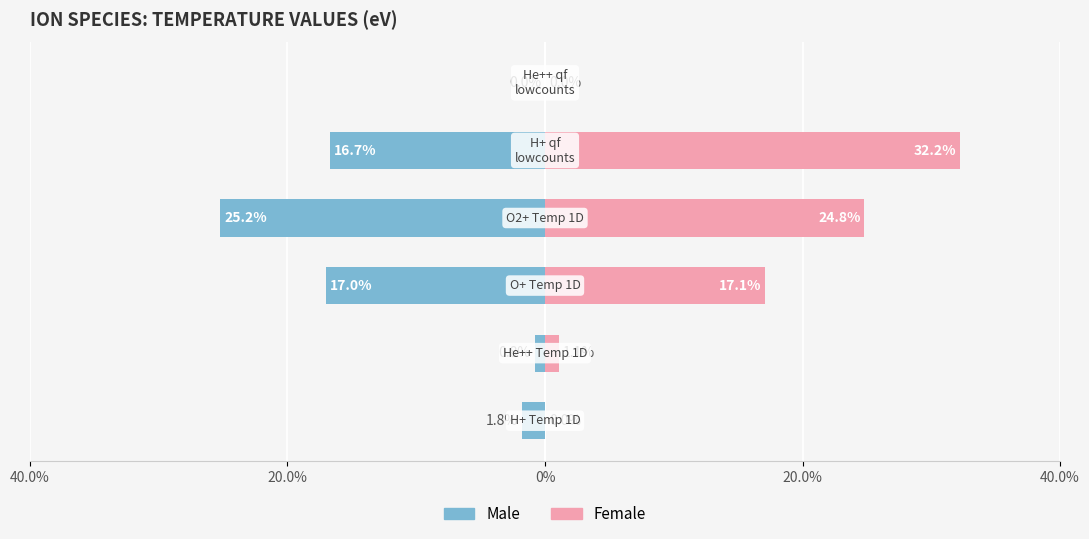

What is the lowest value of the Male series?

-25.2